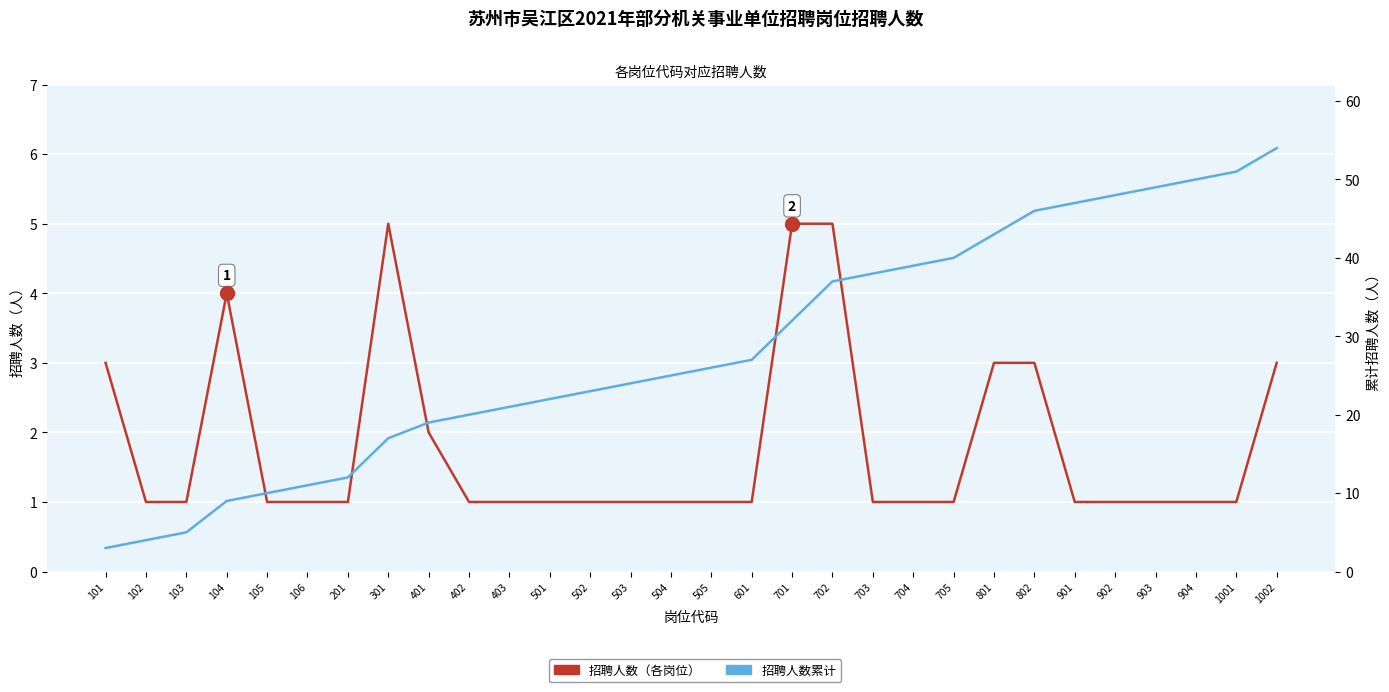

True or false: 招聘人数（各岗位） and 招聘人数累计 cross at least once.

False